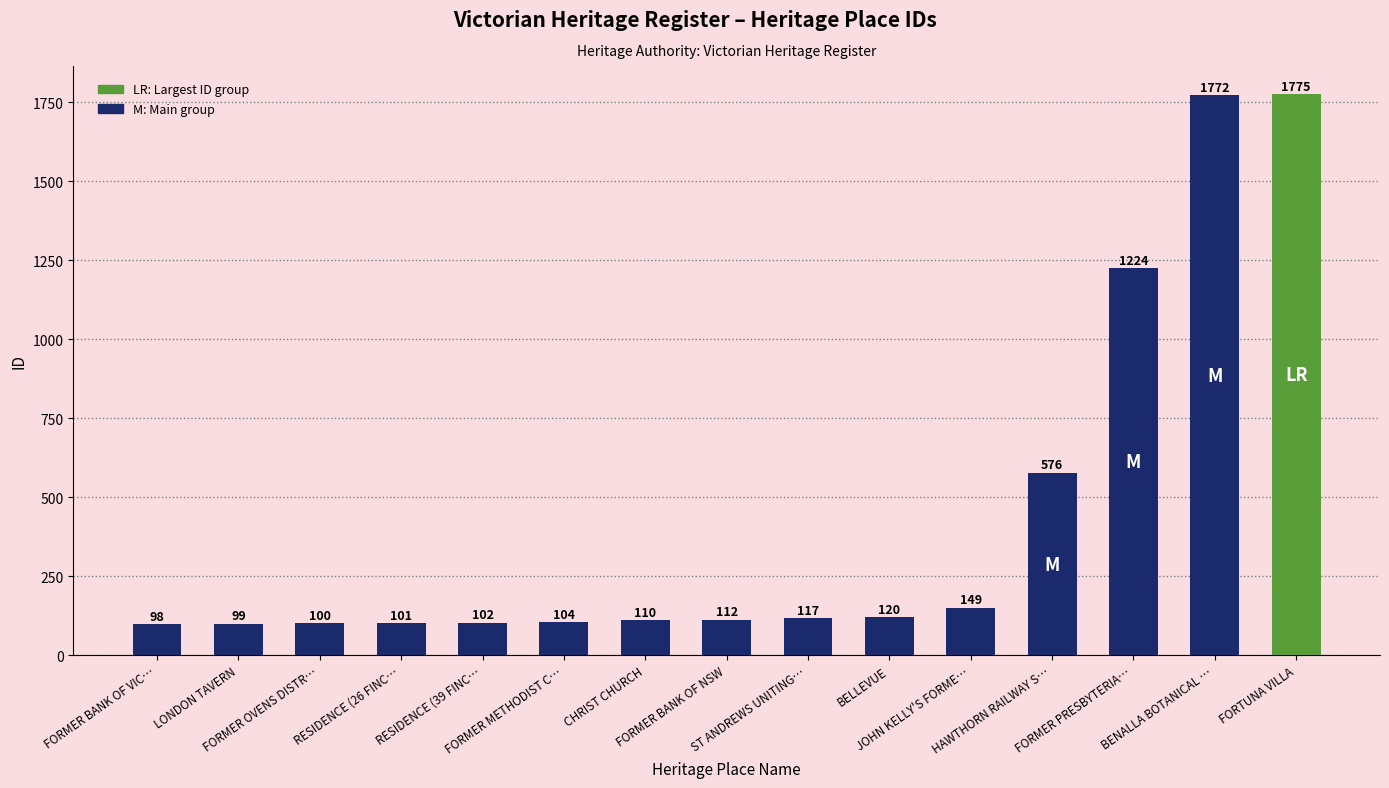

How many bars are there in total?

15